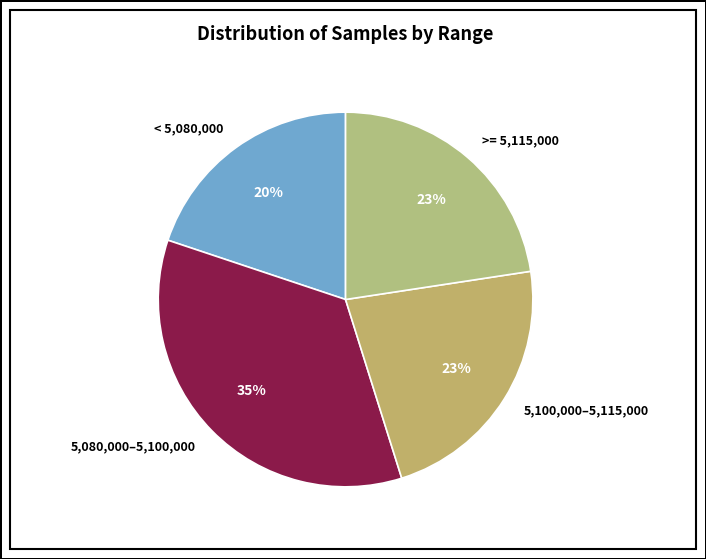

Is there any slice that represents more than half of the pie?

No